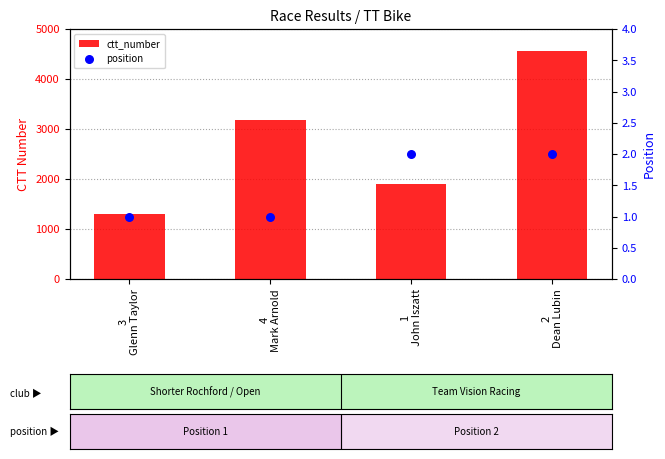

At how many categories does at least one series exceed 2825?

2